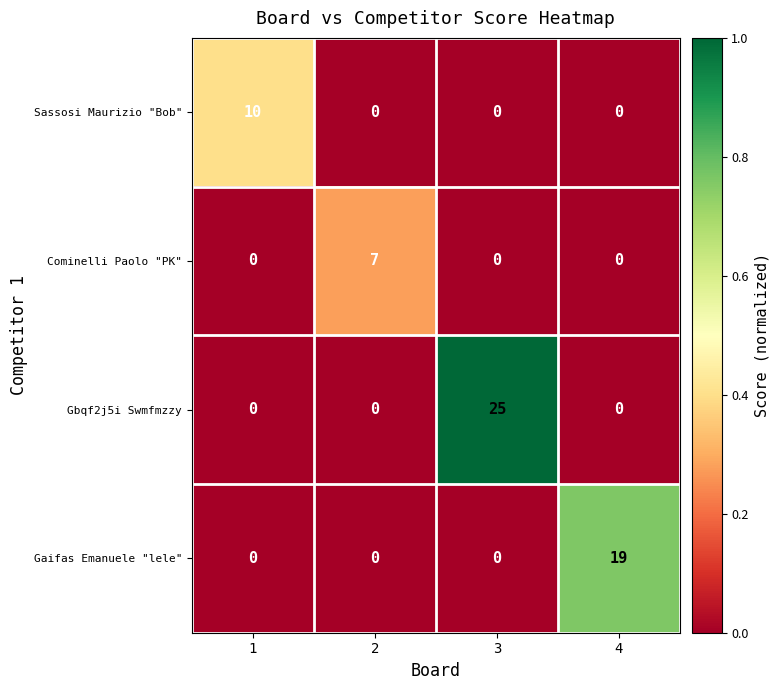

Reading left to right, extract all data points from this chart.

Sassosi Maurizio "Bob": 1=10	2=0	3=0	4=0
Cominelli Paolo "PK": 1=0	2=7	3=0	4=0
Gbqf2j5i Swmfmzzy: 1=0	2=0	3=25	4=0
Gaifas Emanuele "lele": 1=0	2=0	3=0	4=19